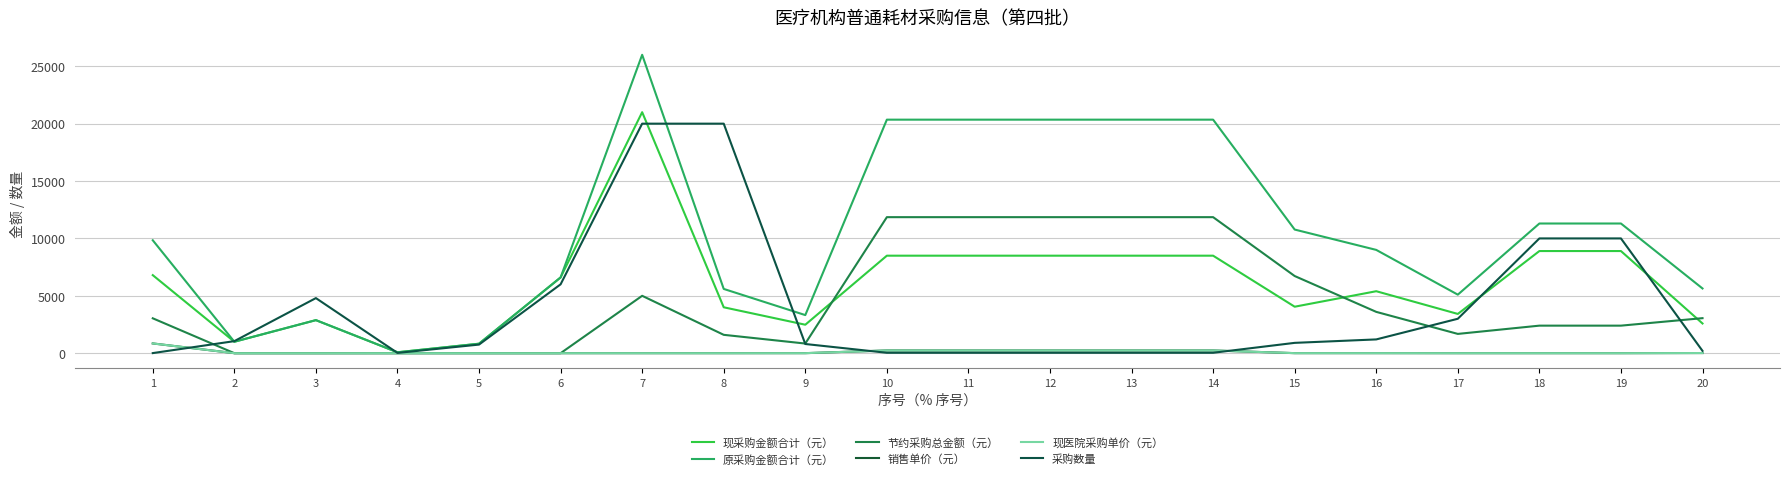

Reading left to right, list all the values displayed in this chart.

现采购金额合计（元）: 1=6800.0	2=997.5	3=2880.0	4=79.2	5=825.0	6=6600.0	7=21000.0	8=4000.0	9=2480.0	10=8496.0	11=8496.0	12=8496.0	13=8496.0	14=8496.0	15=4050.0	16=5400.0	17=3420.0	18=8900.0	19=8900.0	20=2588.0
原采购金额合计（元）: 1=9840.0	2=997.5	3=2880.0	4=79.2	5=825.0	6=6600.0	7=26000.0	8=5600.0	9=3320.0	10=20349.0	11=20349.0	12=20349.0	13=20349.0	14=20349.0	15=10773.0	16=9000.0	17=5100.0	18=11300.0	19=11300.0	20=5640.0
节约采购总金额（元）: 1=3040.0	2=0.0	3=0.0	4=0.0	5=0.0	6=0.0	7=5000.0	8=1600.0	9=840.0	10=11853.0	11=11853.0	12=11853.0	13=11853.0	14=11853.0	15=6723.0	16=3600.0	17=1680.0	18=2400.0	19=2400.0	20=3052.0
销售单价（元）: 1=850.0	2=0.9	3=0.6	4=3.3	5=1.1	6=1.1	7=1.1	8=0.2	9=3.1	10=238.0	11=238.0	12=238.0	13=238.0	14=238.0	15=4.5	16=4.5	17=1.1	18=0.9	19=0.9	20=12.9
现医院采购单价（元）: 1=850.0	2=0.9	3=0.6	4=3.3	5=1.1	6=1.1	7=1.1	8=0.2	9=3.1	10=236.0	11=236.0	12=236.0	13=236.0	14=236.0	15=4.5	16=4.5	17=1.1	18=0.9	19=0.9	20=12.9
采购数量: 1=8.0	2=1050.0	3=4800.0	4=24.0	5=750.0	6=6000.0	7=20000.0	8=20000.0	9=800.0	10=36.0	11=36.0	12=36.0	13=36.0	14=36.0	15=900.0	16=1200.0	17=3000.0	18=10000.0	19=10000.0	20=200.0